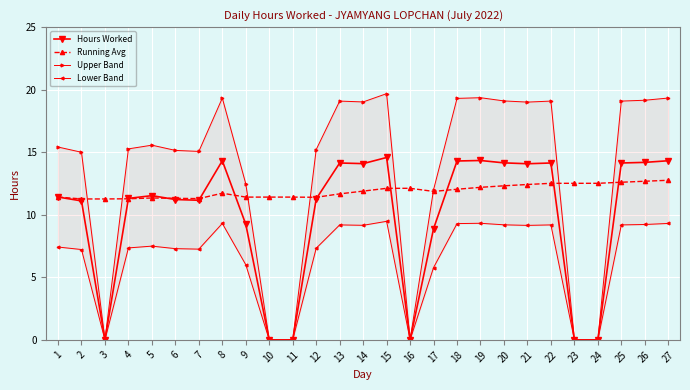

Rank the categories by Lower Band value from lowest to highest.

3, 10, 11, 16, 23, 24, 17, 9, 2, 7, 6, 12, 4, 1, 5, 21, 14, 13, 22, 25, 20, 26, 18, 8, 27, 19, 15